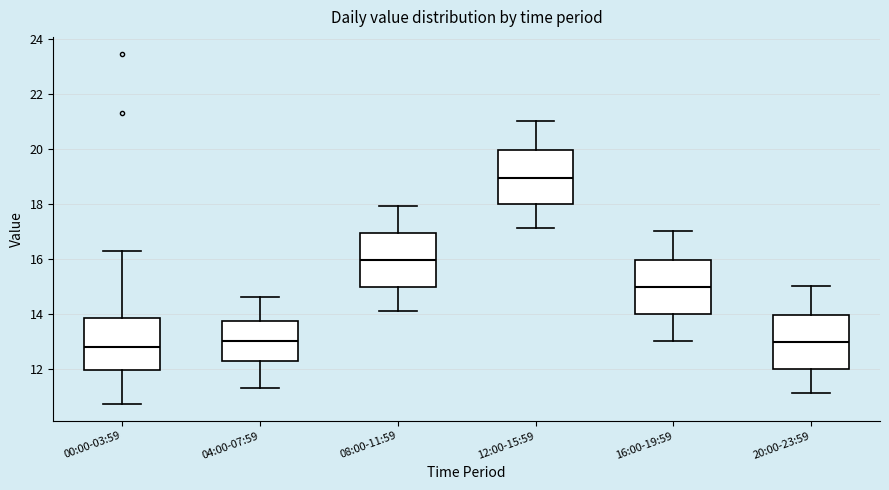

Reading left to right, read every box against the y-axis: the position of its median line, the range the box covers, and the ends of its whiskers. The values are not printed on the chart, so give them approximately, as read against the axis.

00:00-03:59: median 12.8, box 12.0 to 13.8, whiskers 10.8 to 16.2
04:00-07:59: median 13.0, box 12.2 to 13.8, whiskers 11.4 to 14.6
08:00-11:59: median 16.0, box 15.0 to 17.0, whiskers 14.2 to 18.0
12:00-15:59: median 19.0, box 18.0 to 20.0, whiskers 17.2 to 21.0
16:00-19:59: median 15.0, box 14.0 to 16.0, whiskers 13.0 to 17.0
20:00-23:59: median 13.0, box 12.0 to 14.0, whiskers 11.2 to 15.0